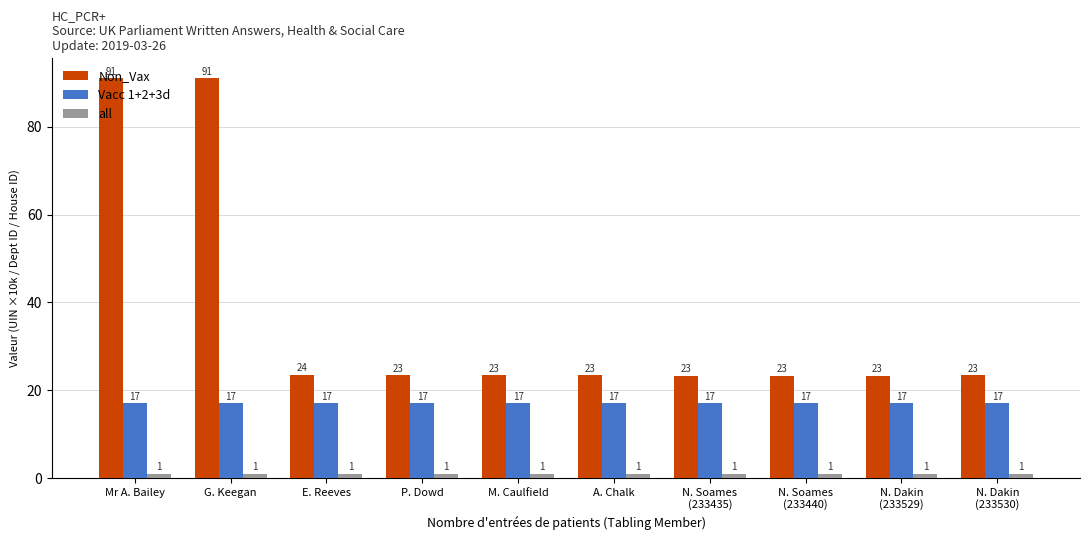

What is the total value across all series at N. Dakin
(233530)?

41.4